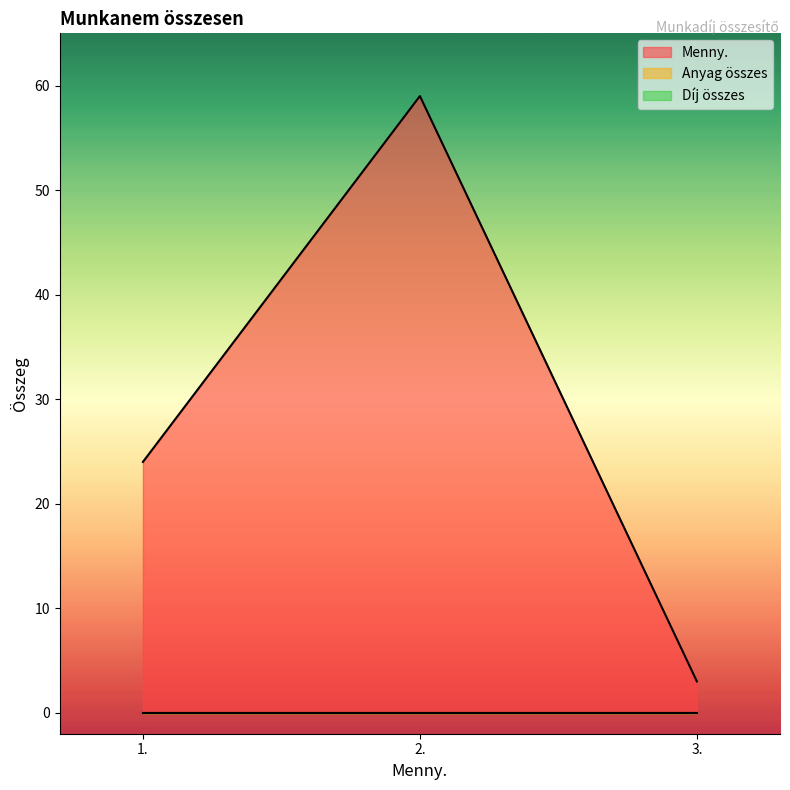

List the labels in order of Menny. value, smallest first.

3., 1., 2.